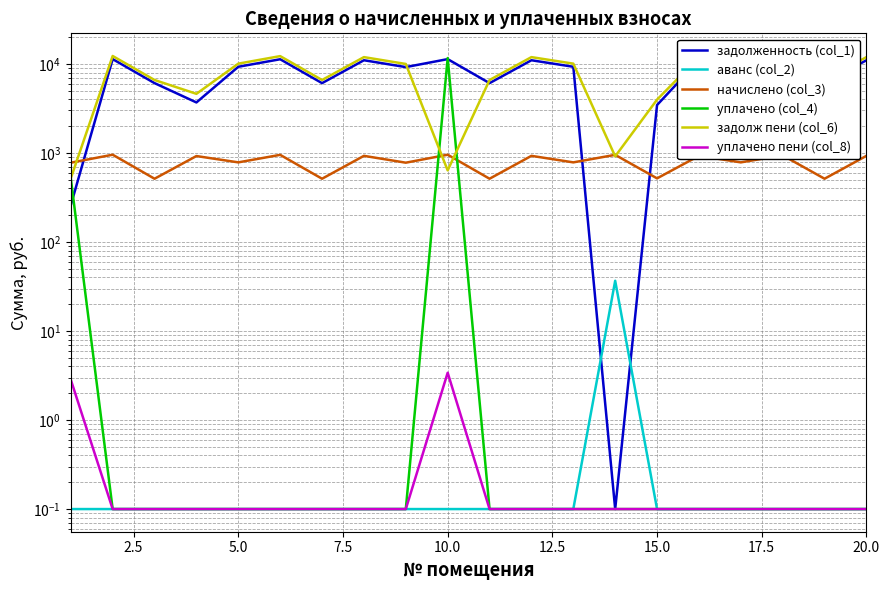

The value of уплачено (col_4) at 12 is 0.1. True or false?

False